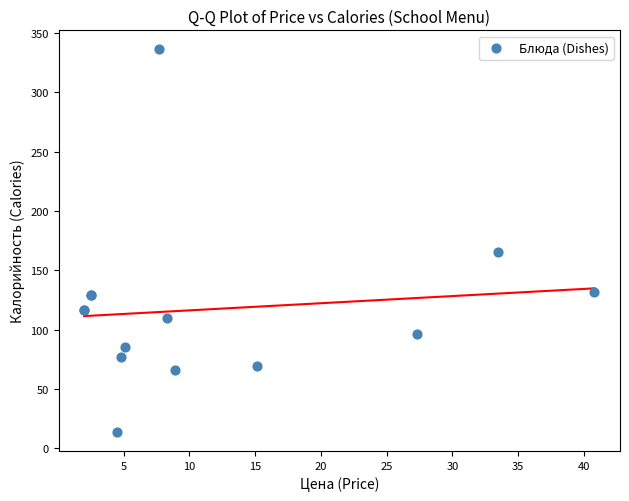

What Y value in the scatter plot is closest to 175?

165.4